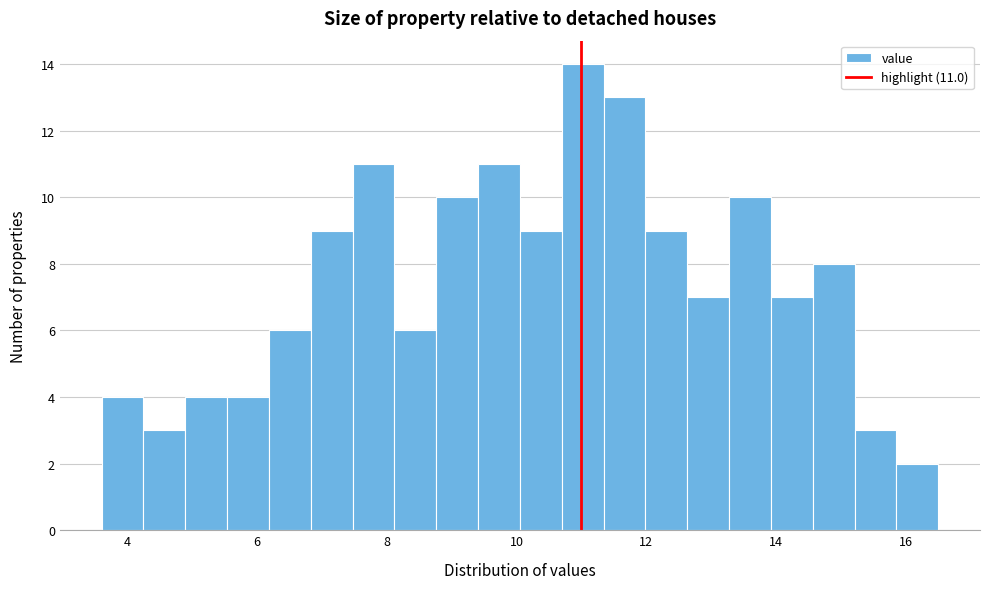

Around what value on the x-axis is the tallest bar? Give the approximate position of its centre, as read against the axis.

11.0